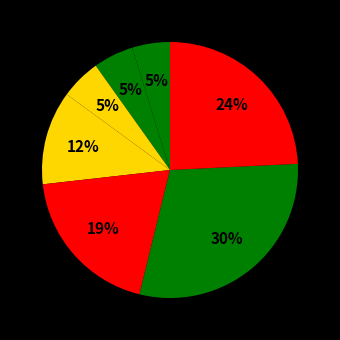

Count the number of slices in the pie.

7